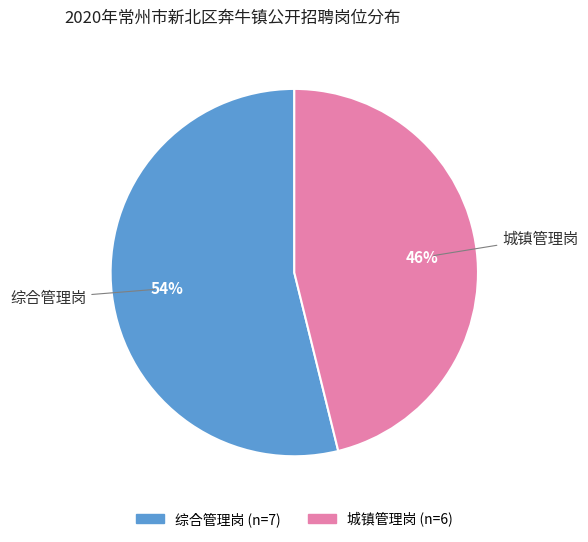

Which slice is the smallest?

城镇管理岗